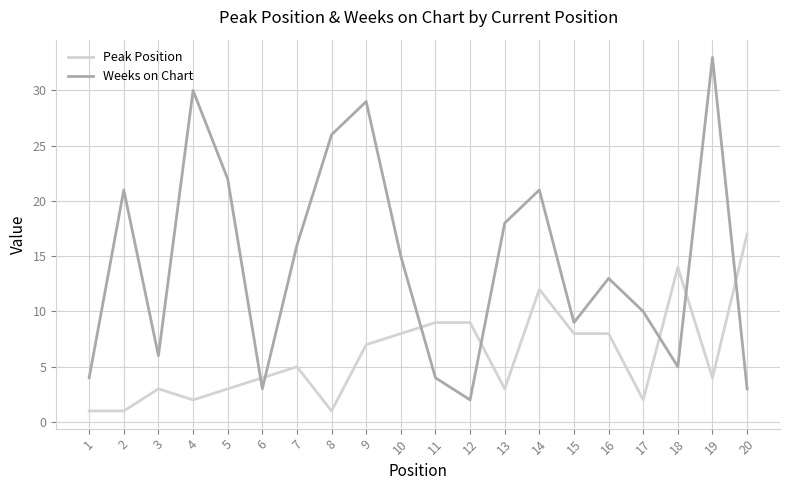

What is the difference between the maximum and minimum values in the Peak Position series?

16